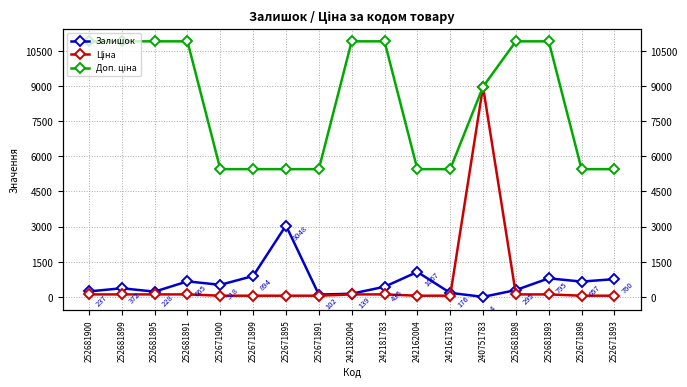

What are all the series names shown in the legend?

Залишок, Ціна, Доп. ціна